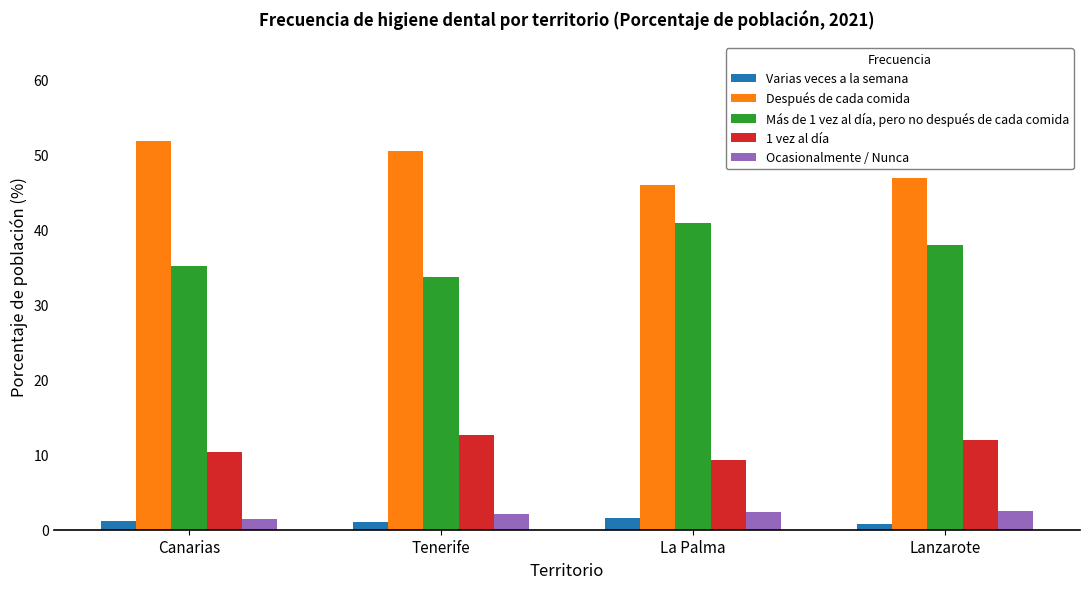

What is the average value of the 1 vez al día series?

11.1